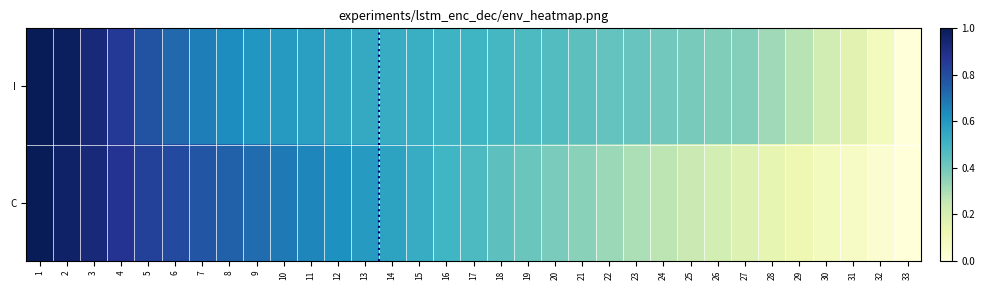

What is the total value across all series at 2?

2.0